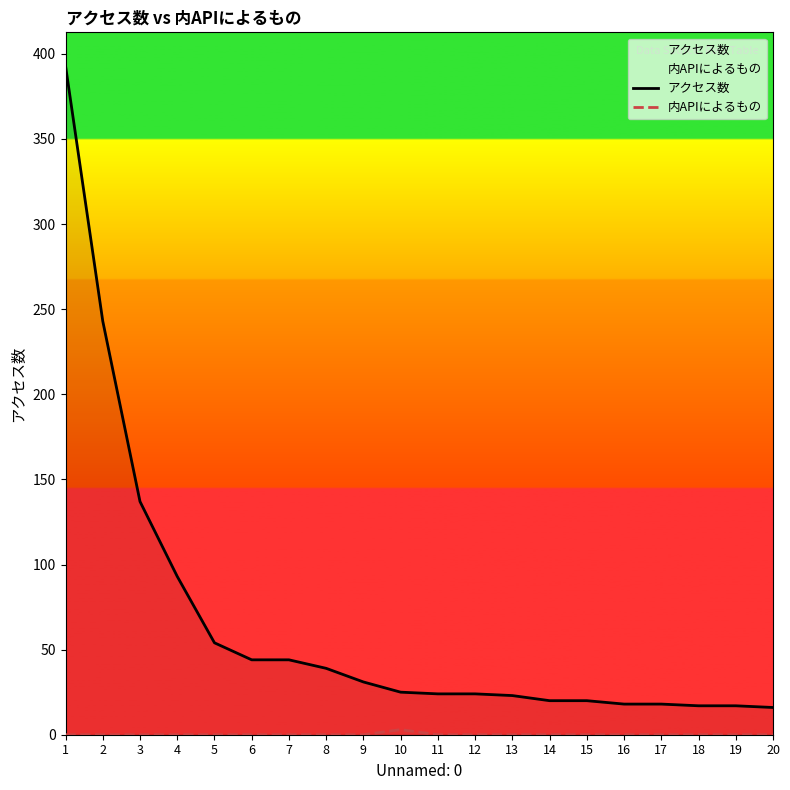

How many values in the アクセス数 series exceed 25?

9